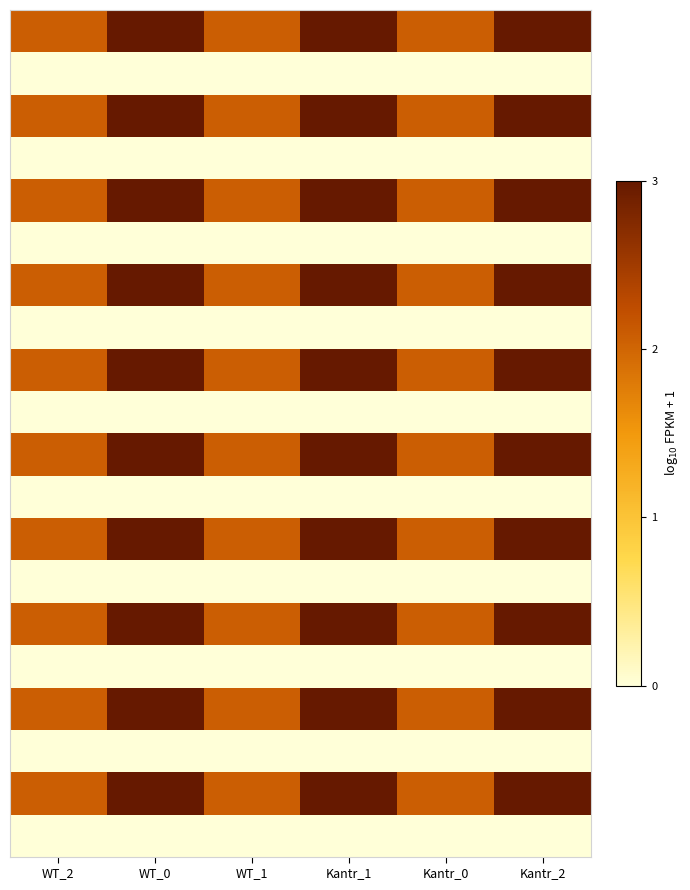

What is the total value across all series at WT_2?

20.6